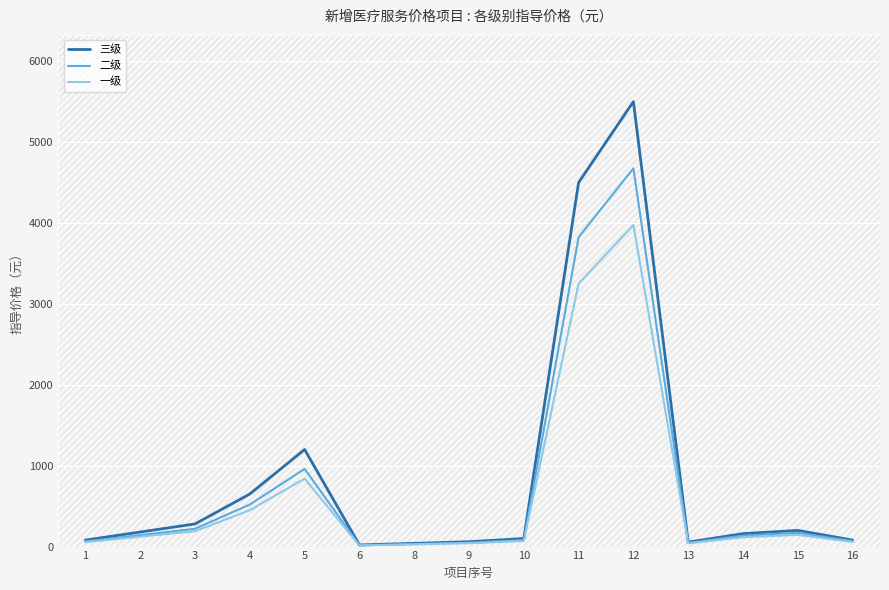

How many lines are shown in the chart?

3